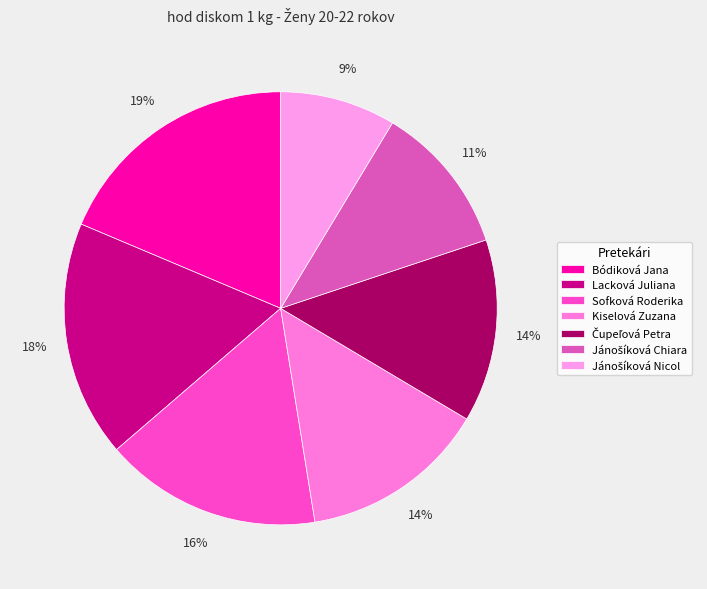

Which slice is the smallest?

Jánošíková Nicol